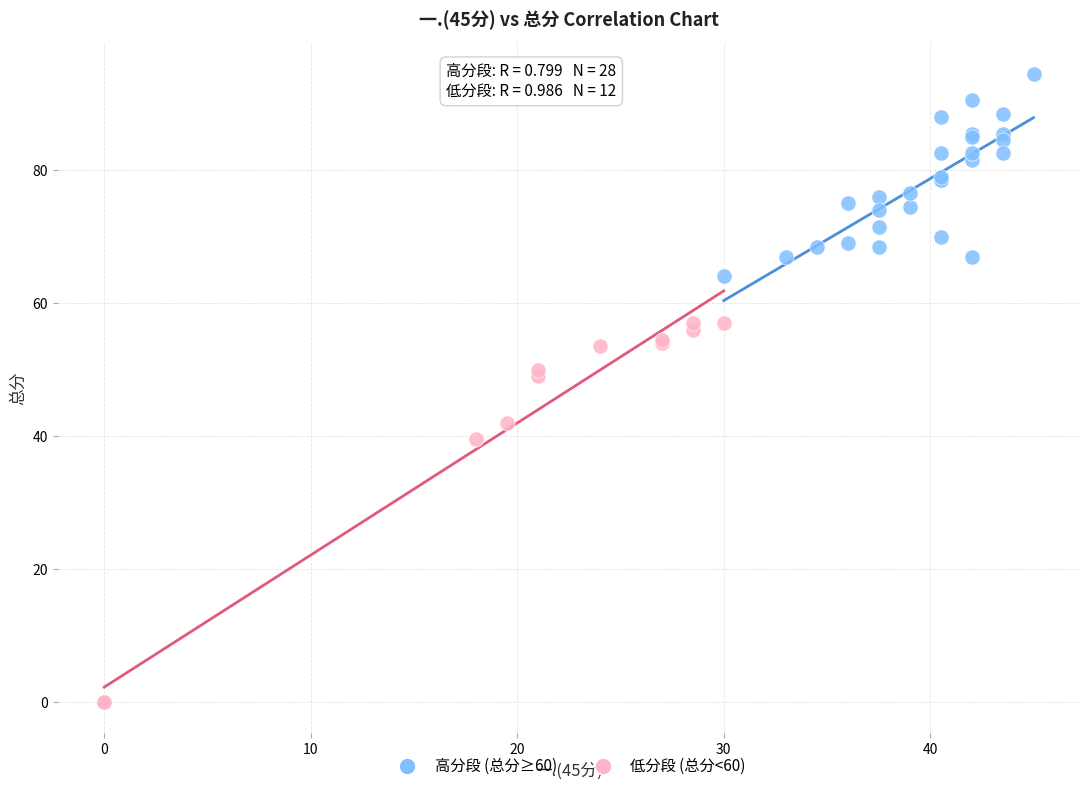

Which series has the widest spread of Y values?

低分段 (总分<60)